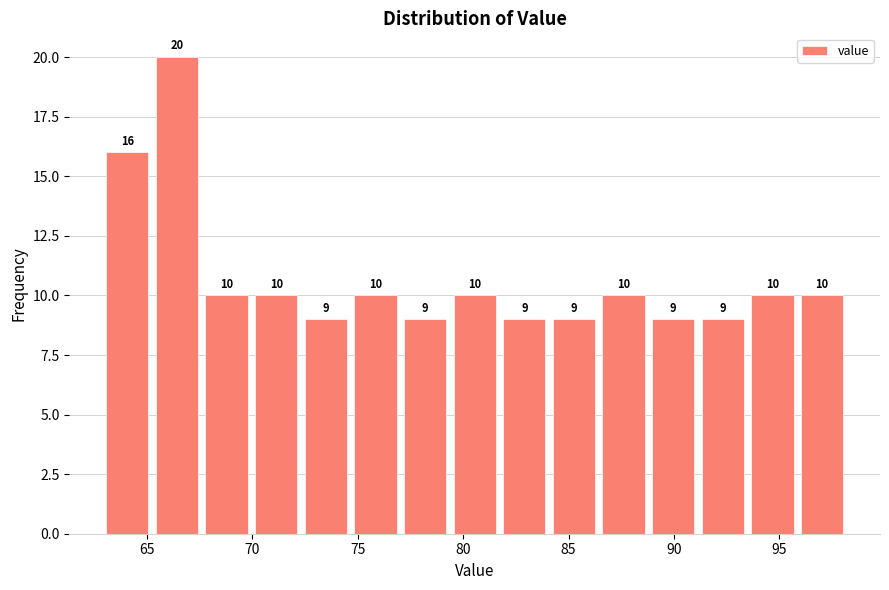

Reading left to right, transcribe this chart: for each bar, give the range it covers on the x-axis and its height. The bar edges are not printed on the chart, so give them approximately, as read against the axis.

63.0 to 65.5: 16
65.5 to 67.5: 20
67.5 to 70.0: 10
70.0 to 72.5: 10
72.5 to 74.5: 9
74.5 to 77.0: 10
77.0 to 79.5: 9
79.5 to 81.5: 10
81.5 to 84.0: 9
84.0 to 86.5: 9
86.5 to 89.0: 10
89.0 to 91.0: 9
91.0 to 93.5: 9
93.5 to 96.0: 10
96.0 to 98.0: 10